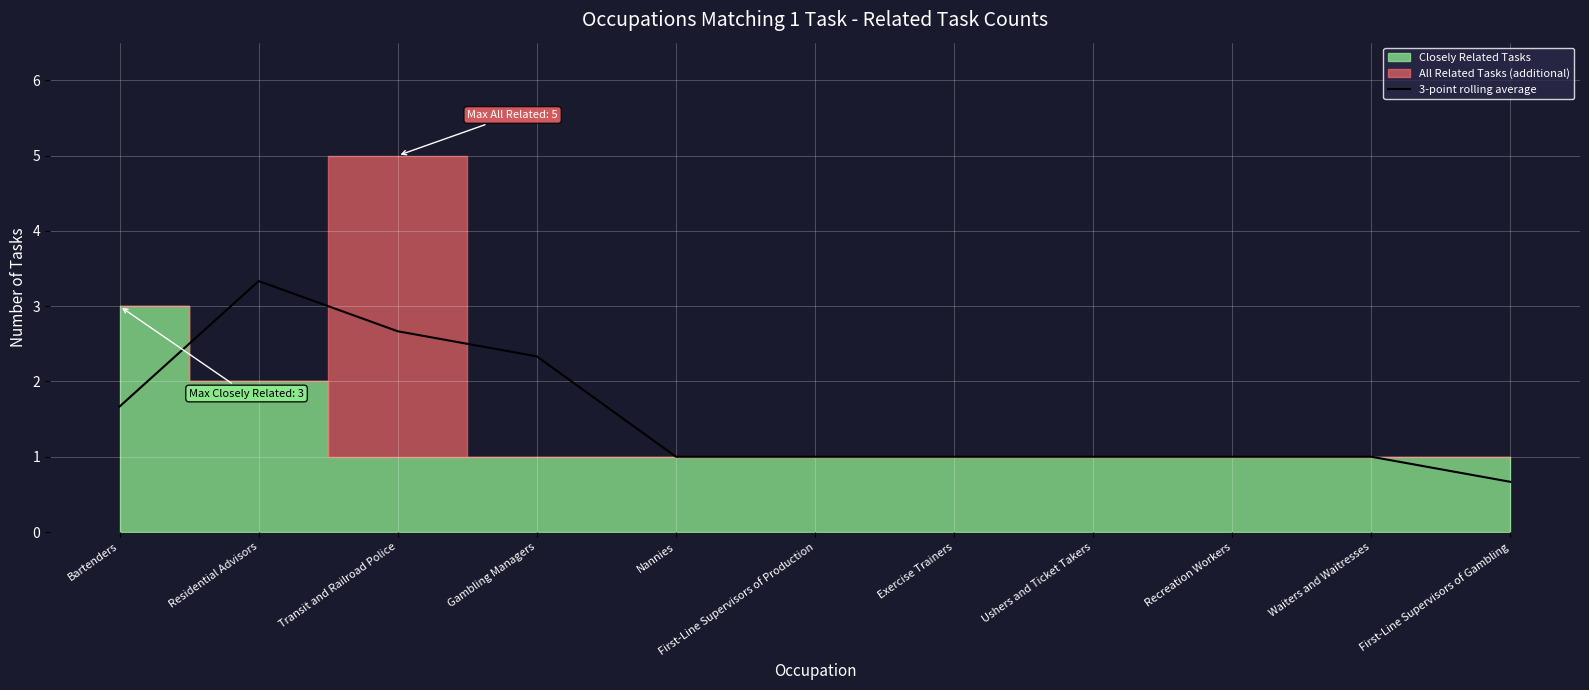

Is it true that the value at Exercise Trainers is 1.4?

False